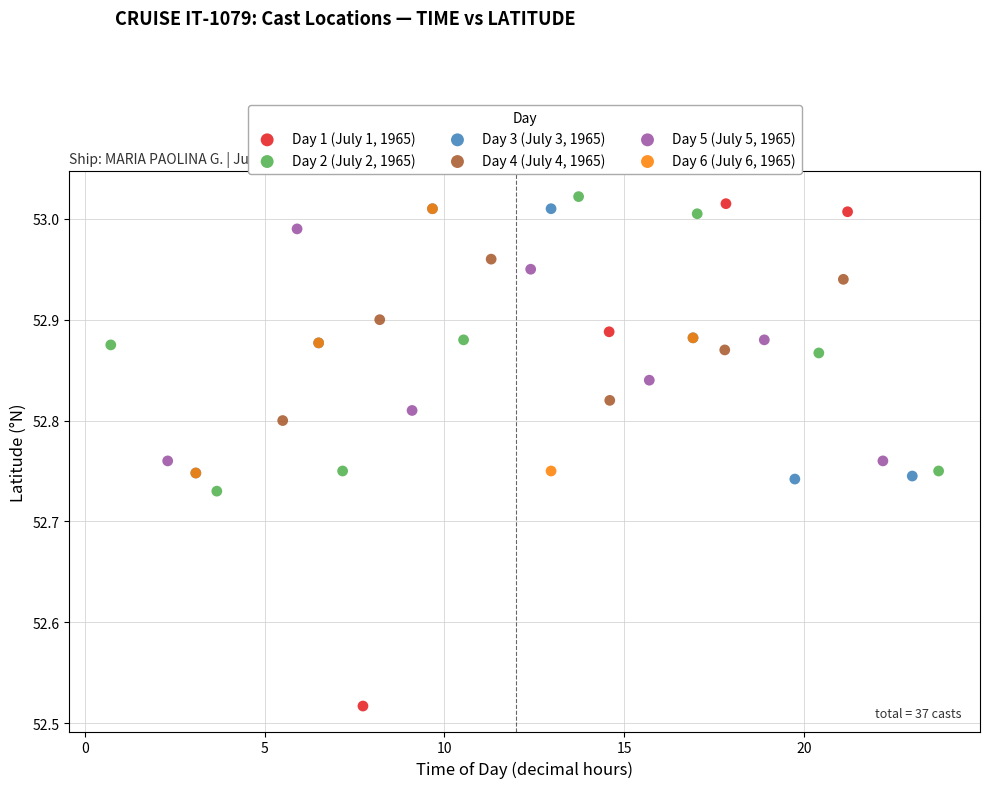

Which series reaches the maximum Y coordinate?

Day 2 (July 2, 1965)